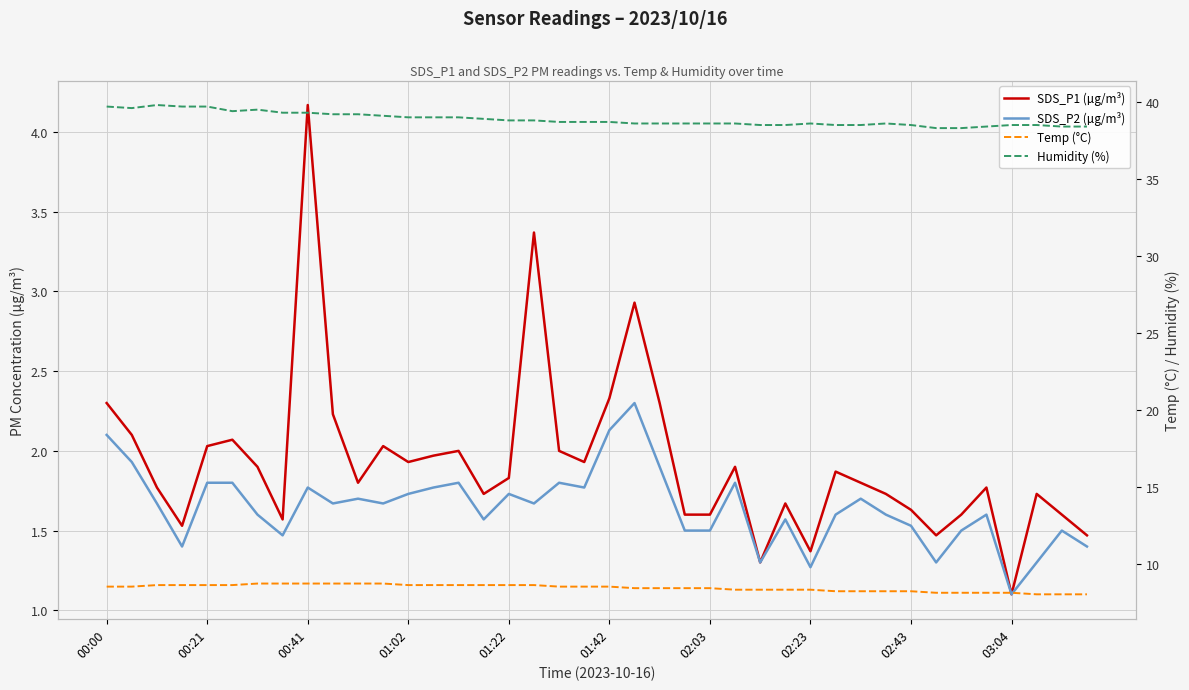

Rank the categories by SDS_P2 (µg/m³) value from lowest to highest.

36, 28, 26, 33, 37, 01:02, 39, 02:23, 23, 24, 34, 38, 32, 15, 27, 02:03, 29, 31, 35, 00:41, 03:04, 11, 17, 10, 30, 12, 16, 02:43, 13, 19, 01:22, 01:42, 14, 18, 25, 22, 00:21, 00:00, 20, 21